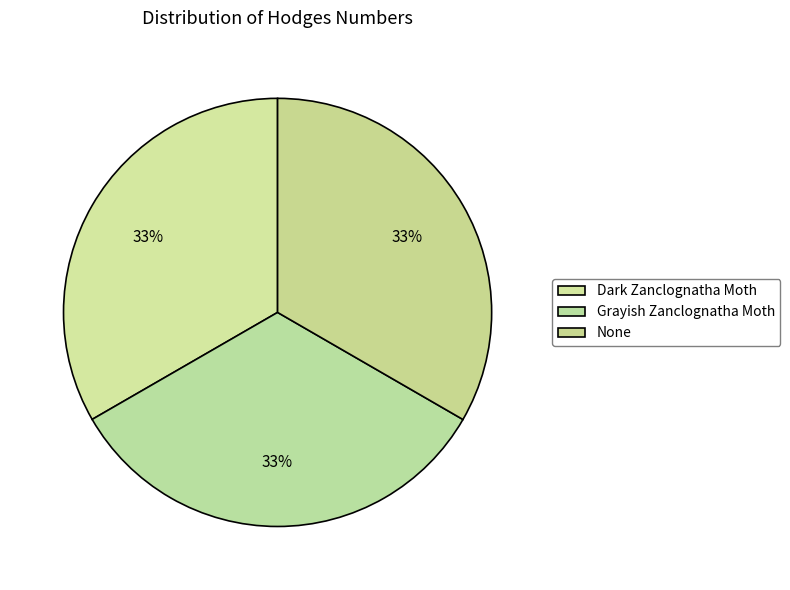

Approximately how many times larger is the value at Dark Zanclognatha Moth compared to None?

1.0